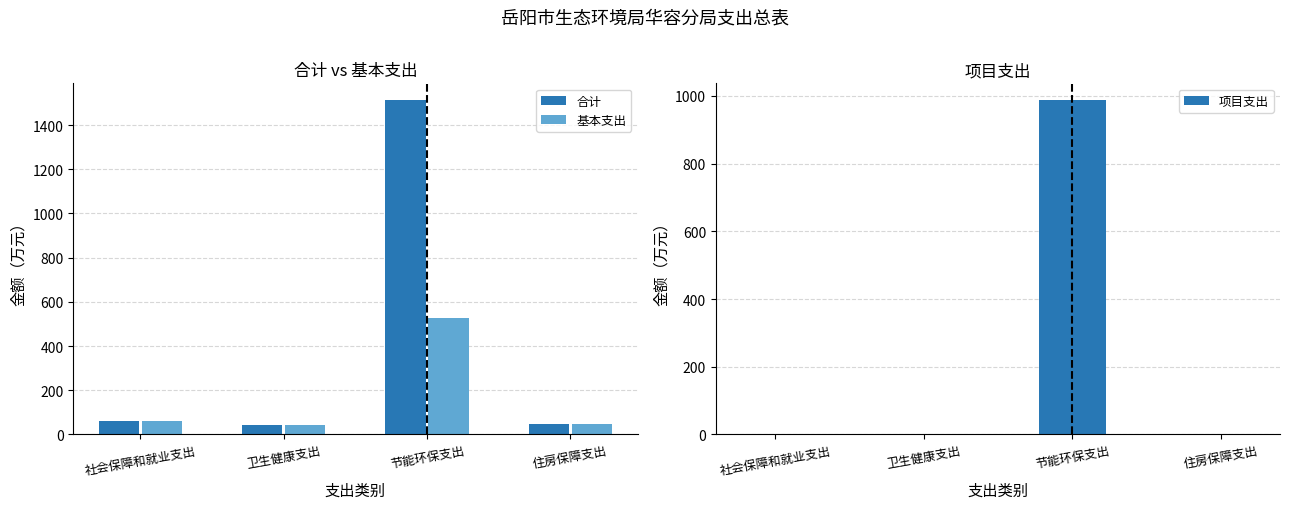

What is the label of the 2nd bar from the right?

节能环保支出